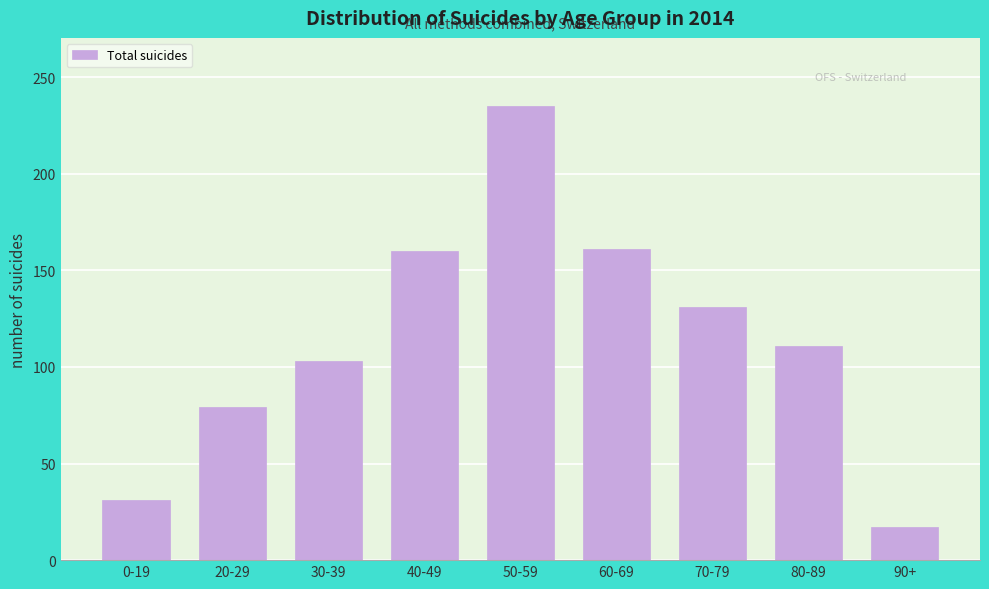

What is the minimum value shown in the chart?

17